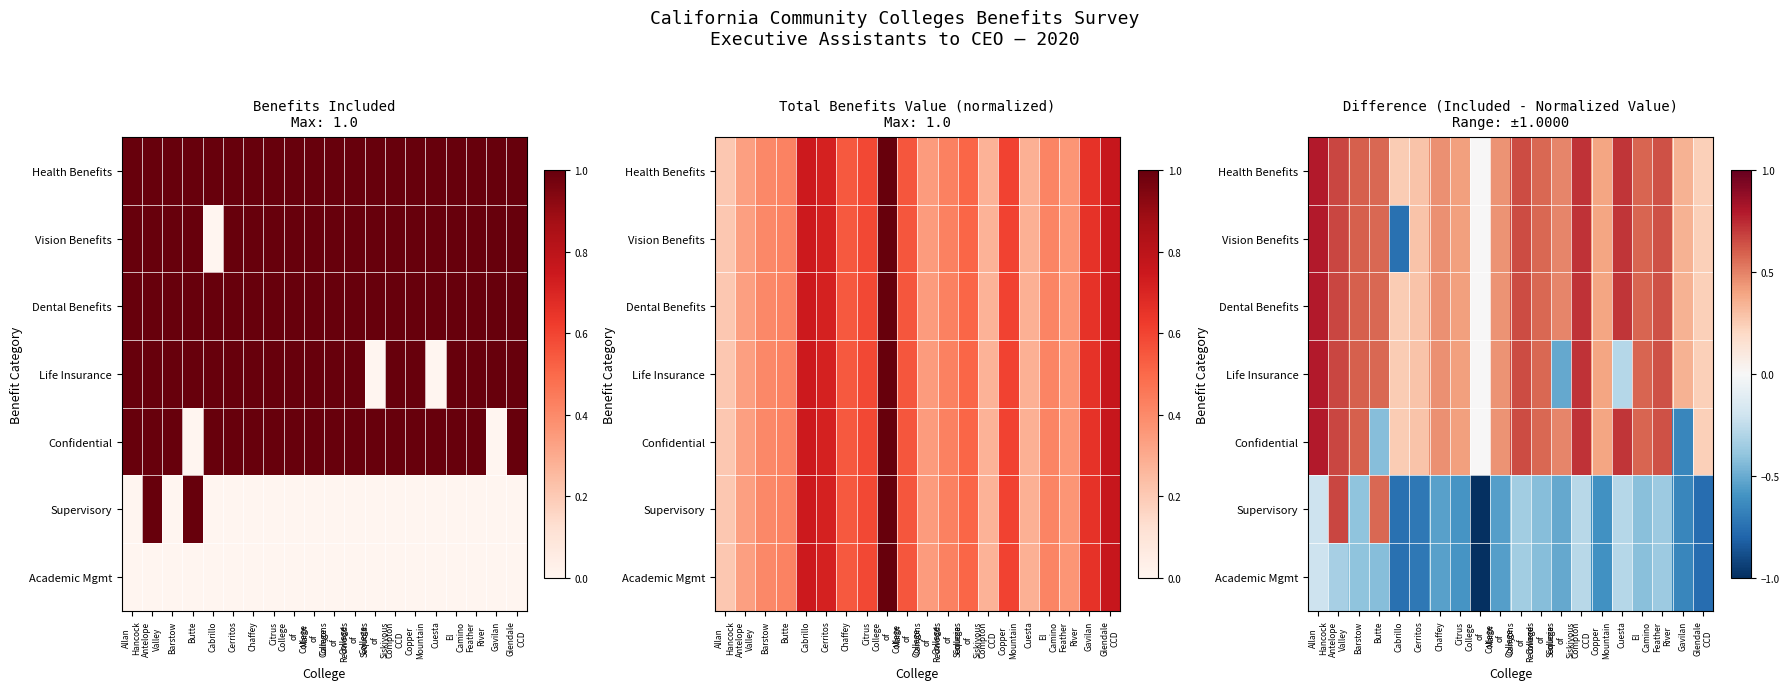

Rank the series by their maximum value, from highest to lowest.

Health Benefits, Vision Benefits, Dental Benefits, Life Insurance, Confidential, Supervisory, Academic Mgmt